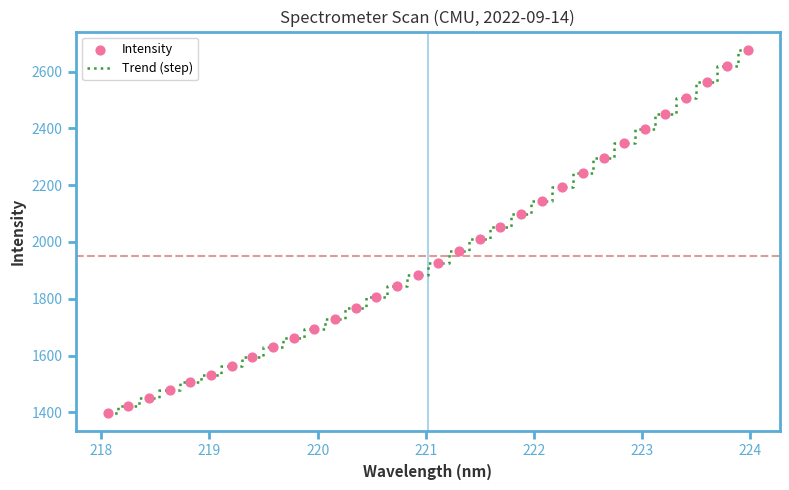

What is the greatest value displayed?

2677.4